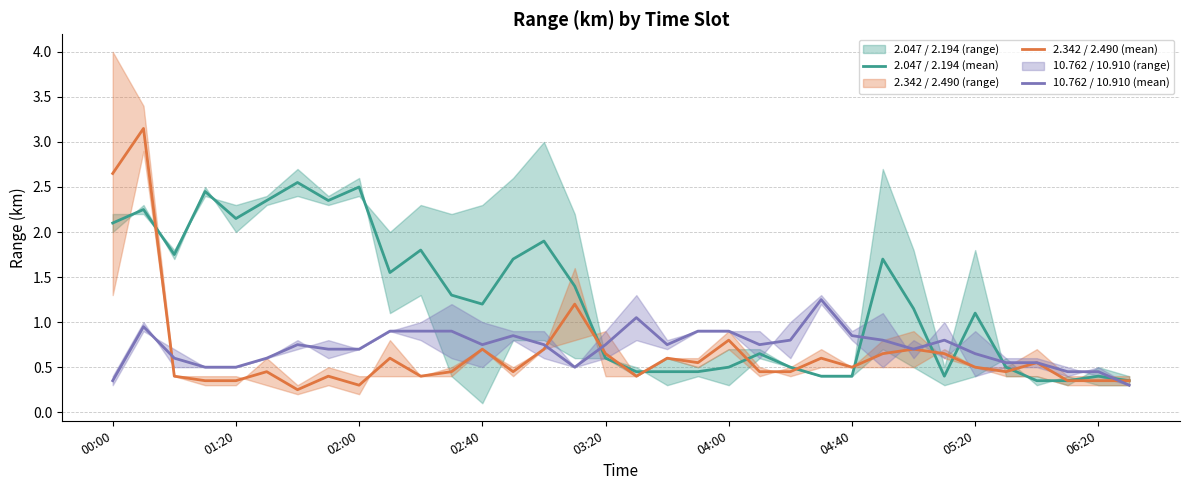

How many lines are shown in the chart?

3